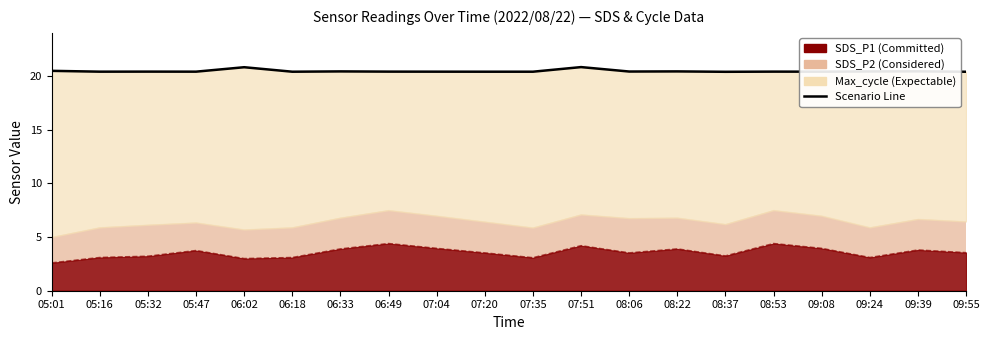

Which label corresponds to the smallest value in the chart?

08:37